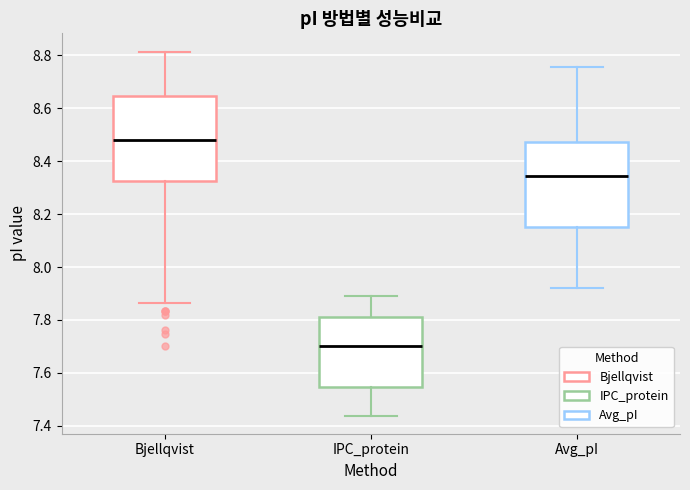

Reading left to right, read every box against the y-axis: the position of its median line, the range the box covers, and the ends of its whiskers. The values are not printed on the chart, so give them approximately, as read against the axis.

Bjellqvist: median 8.48, box 8.32 to 8.64, whiskers 7.86 to 8.82
IPC_protein: median 7.70, box 7.54 to 7.82, whiskers 7.44 to 7.90
Avg_pI: median 8.34, box 8.16 to 8.48, whiskers 7.92 to 8.76